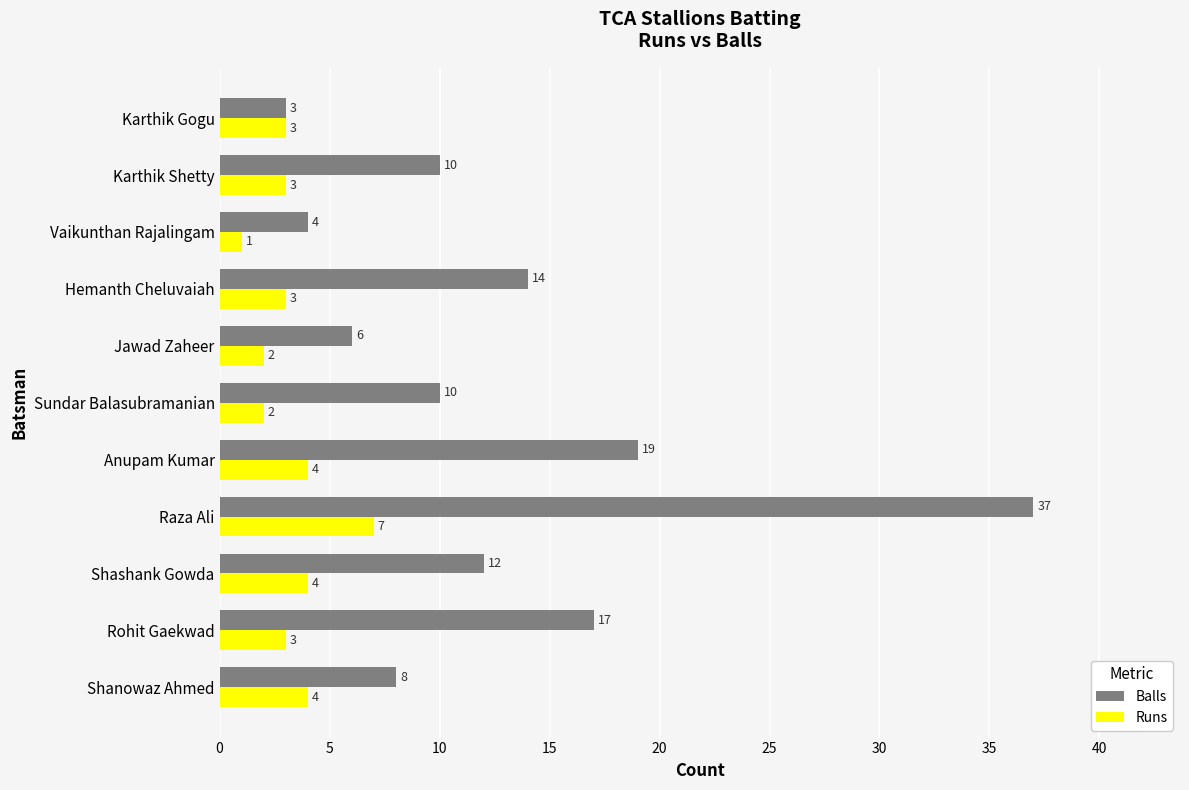

How many categories are shown in the chart?

11